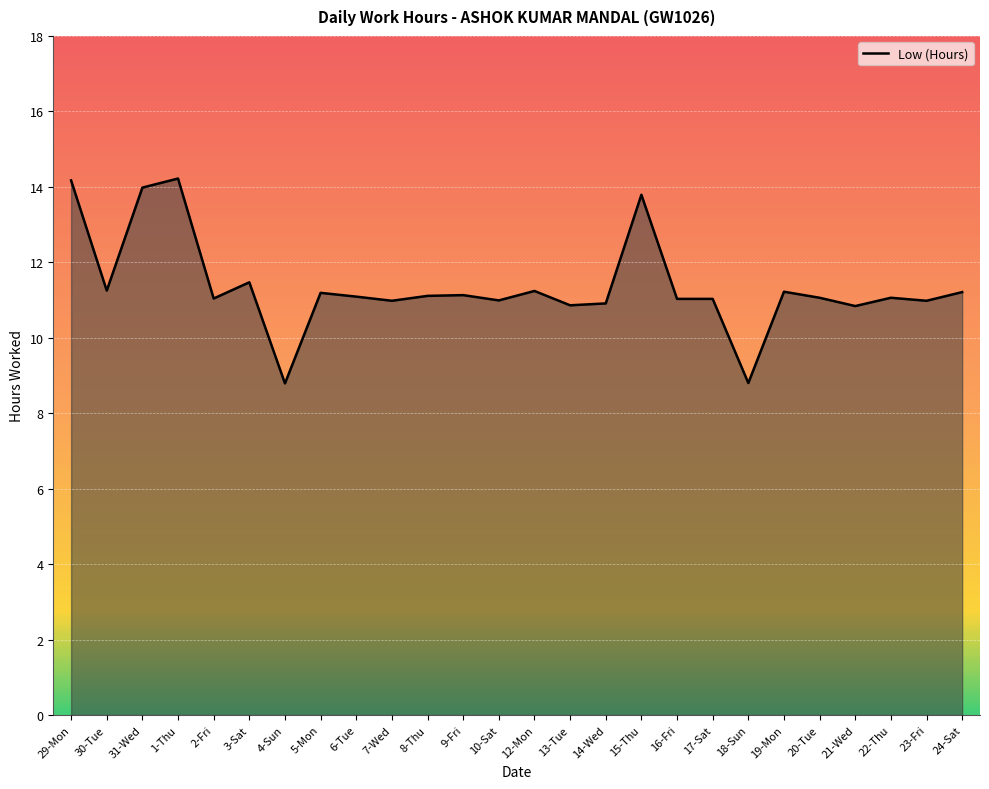

What position from the right is 29-Mon?

26